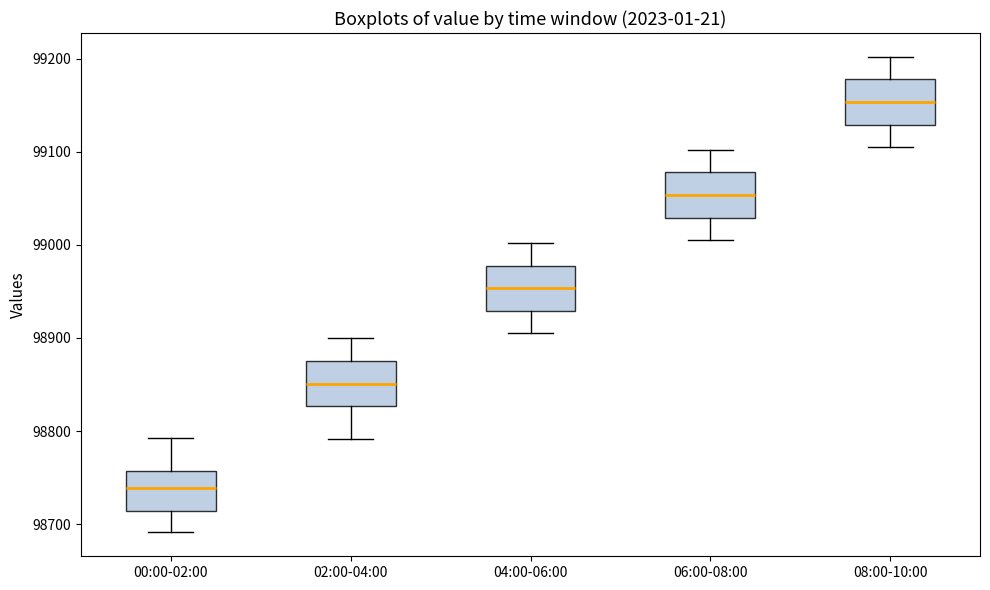

Where does the upper whisker of the box for 04:00-06:00 end on the y-axis? The values are not printed on the chart, so give them approximately, as read against the axis.

99000